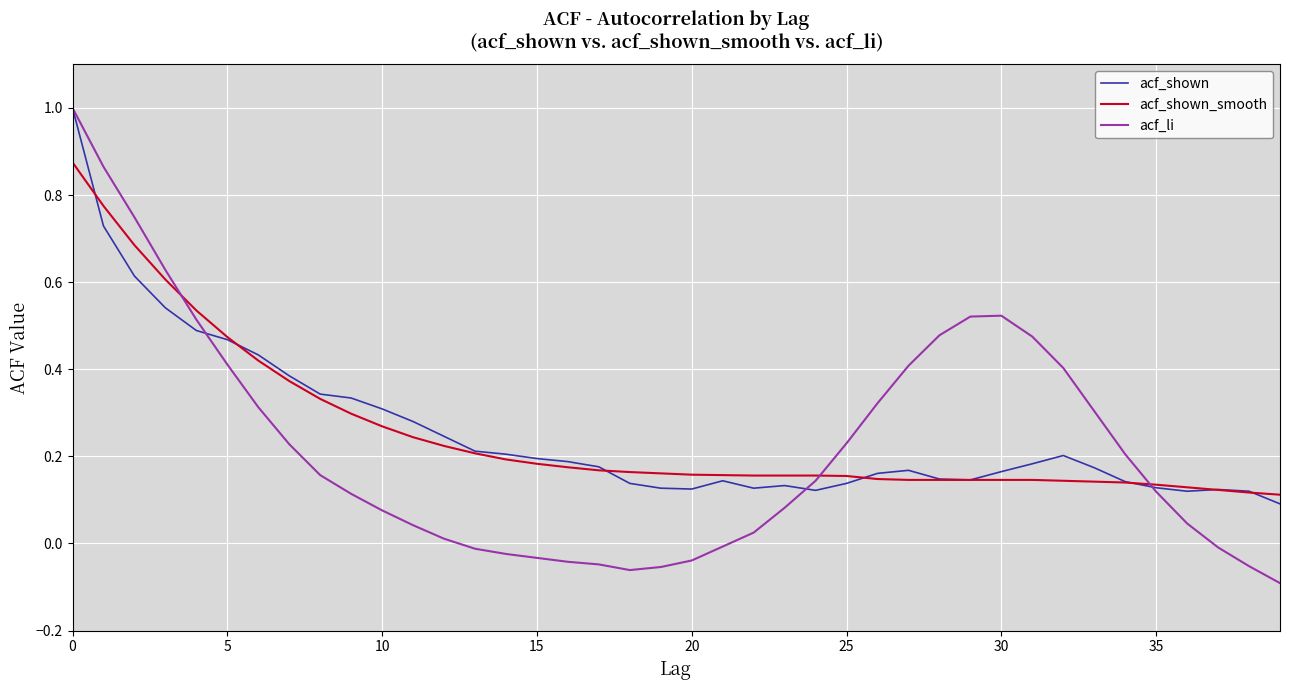

True or false: acf_shown and acf_li cross at least once.

True